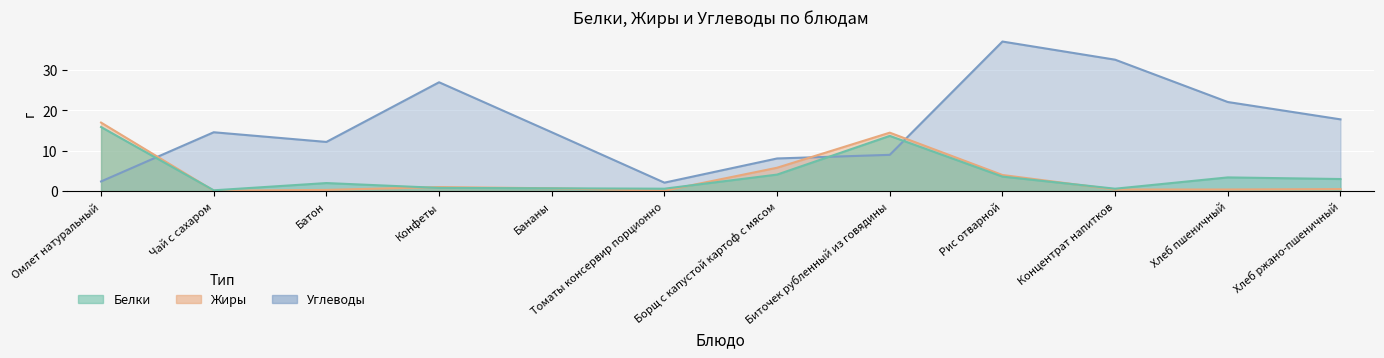

At which label is Жиры closest to 8?

Борщ с капустой картоф с мясом